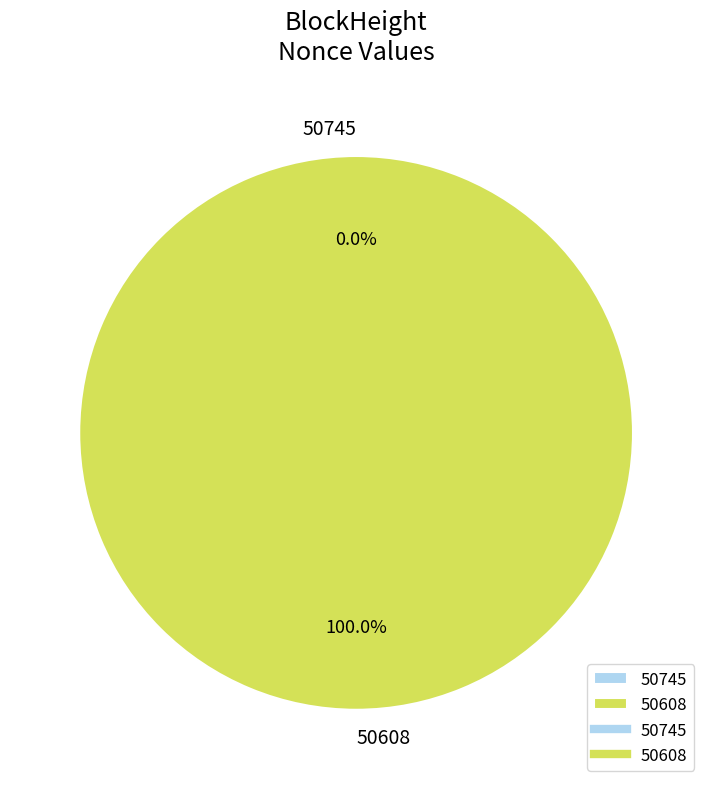

Rank the categories by value from lowest to highest.

50745, 50608